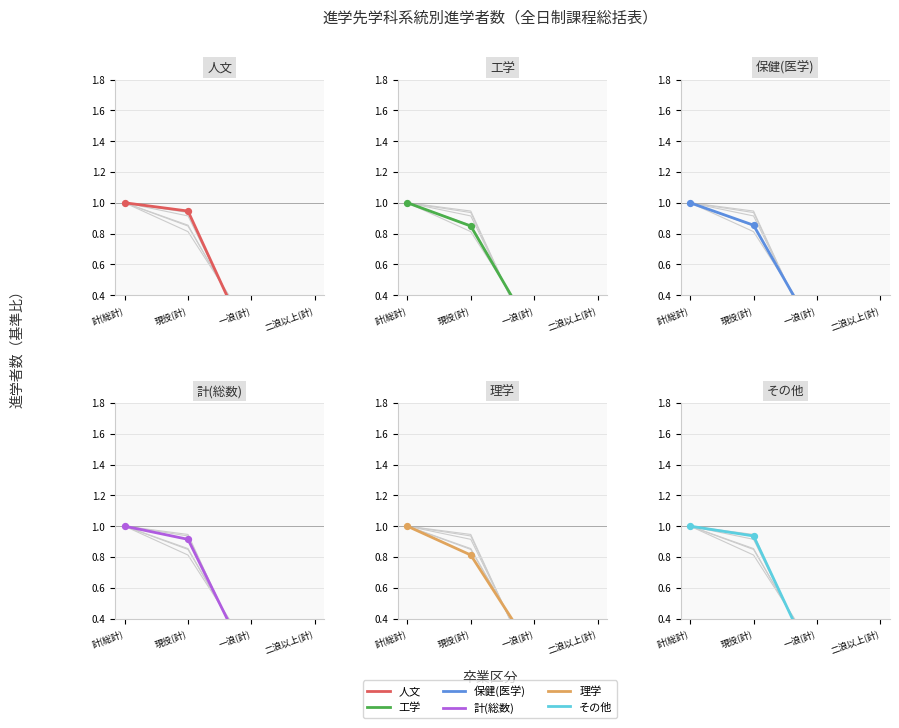

Which series contains the lowest Y value?

人文